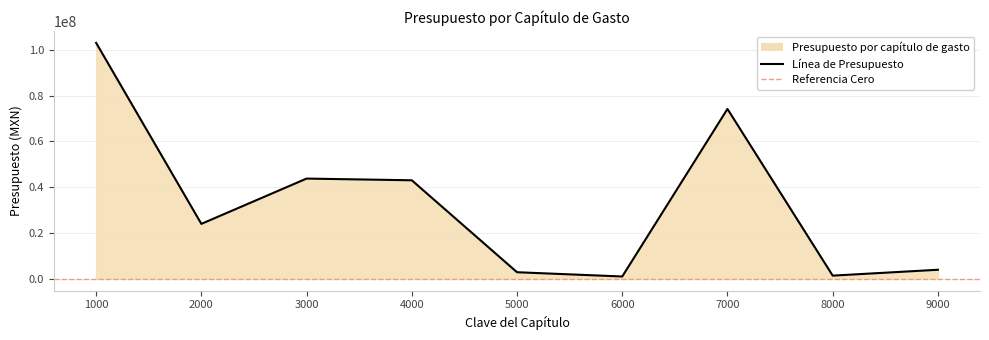

How many data points does each series have?

9